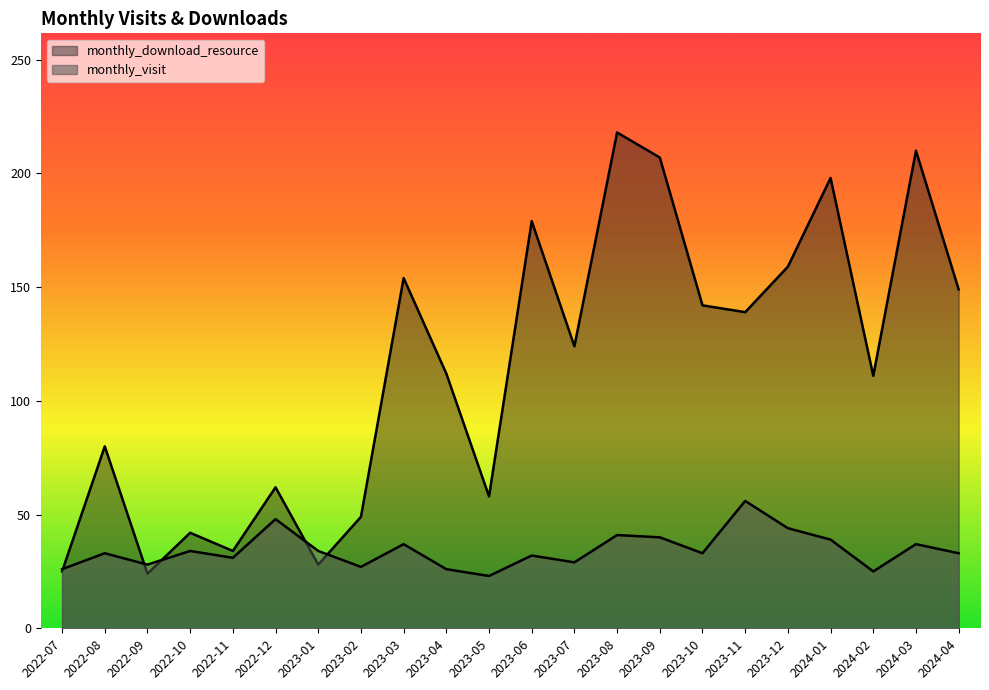

After their last crossing, which series has the higher values: monthly_download_resource or monthly_visit?

monthly_download_resource